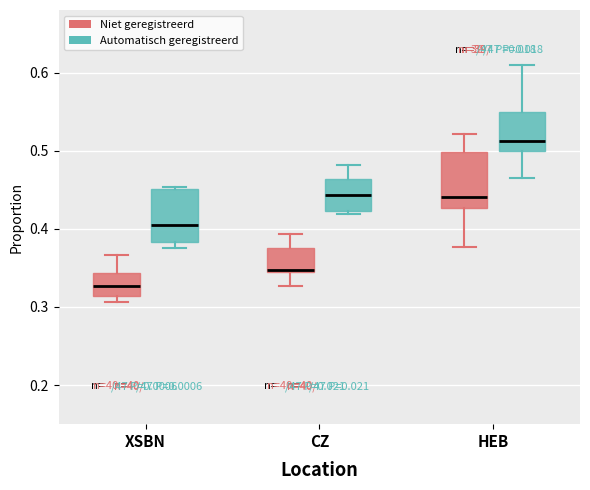

Where does the median line of the box for XSBN (Automatisch geregistreerd) sit on the y-axis? The values are not printed on the chart, so give them approximately, as read against the axis.

0.40